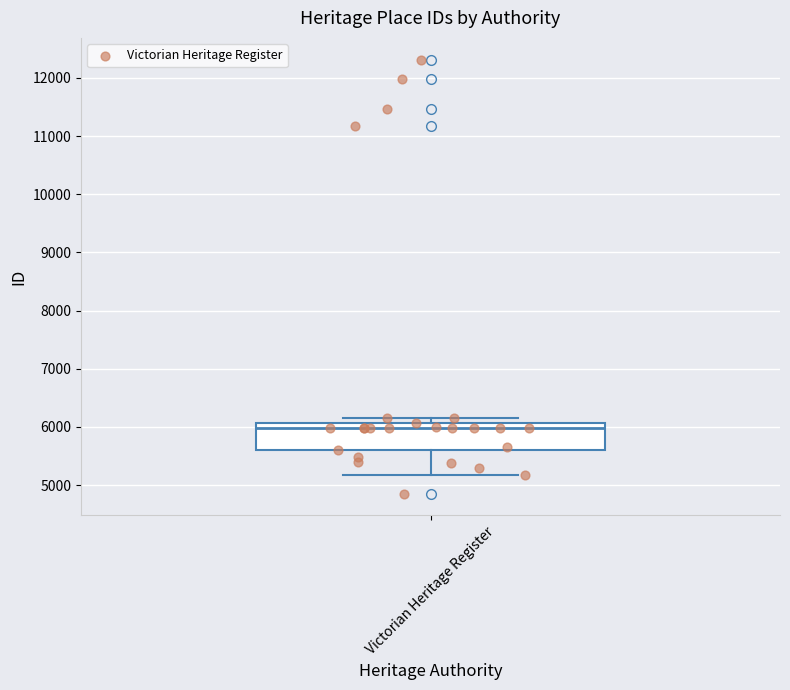

Transcribe this box plot: give where the median line is, the range the box spans, and where the two whiskers end, as read against the y-axis. The values are not printed on the chart, so give them approximately, as read against the axis.

median 6000, box 5600 to 6100, whiskers 5200 to 6200